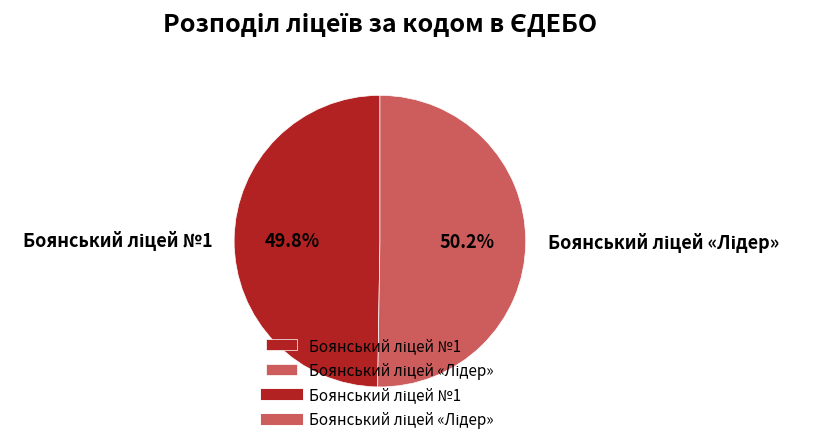

Does any single category account for the majority?

Yes